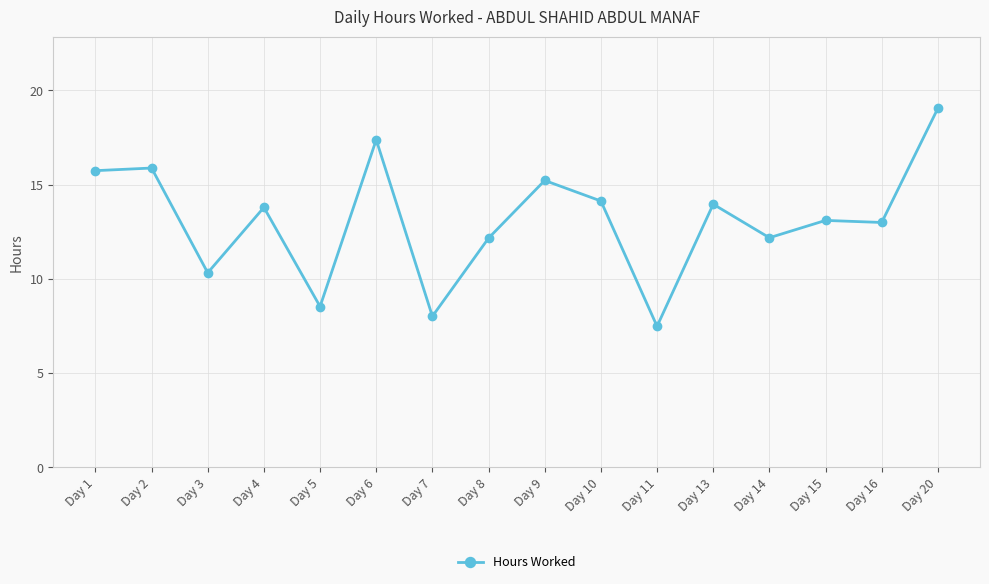

True or false: the data shows 13.3 at Day 11.

False